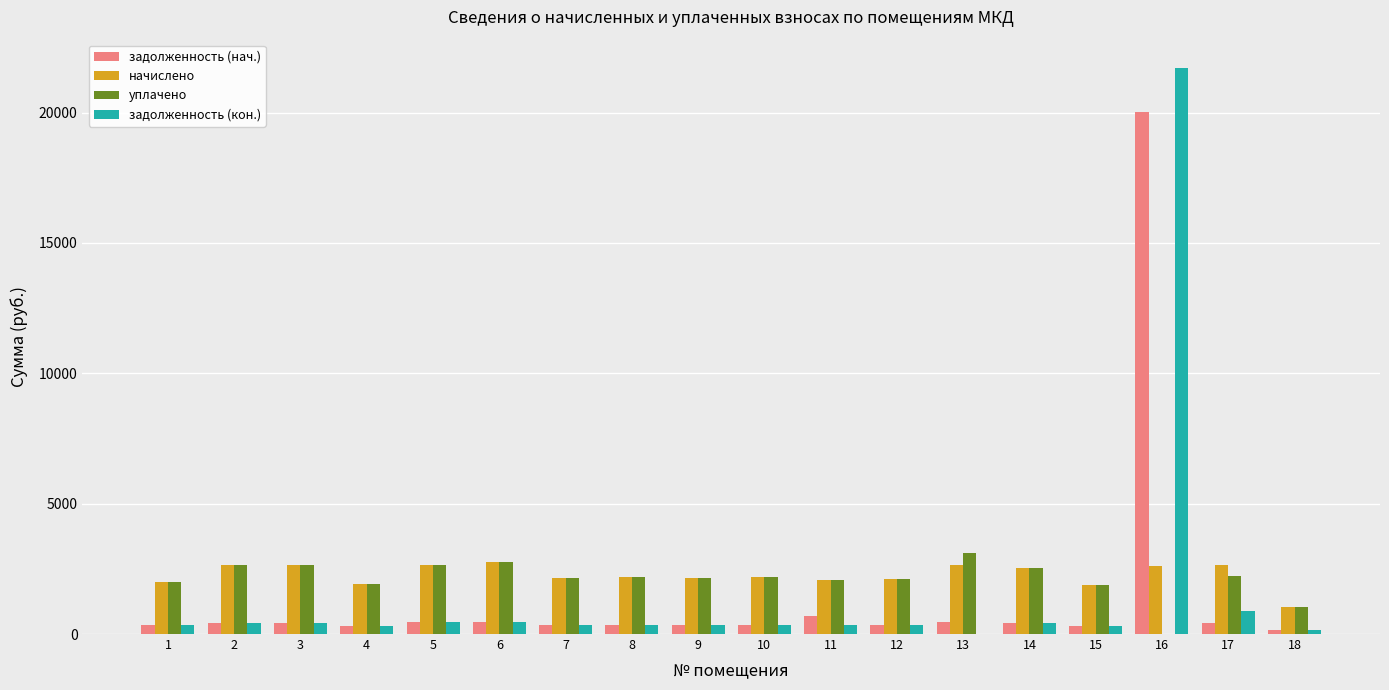

At which category is the sum across all series the highest?

16